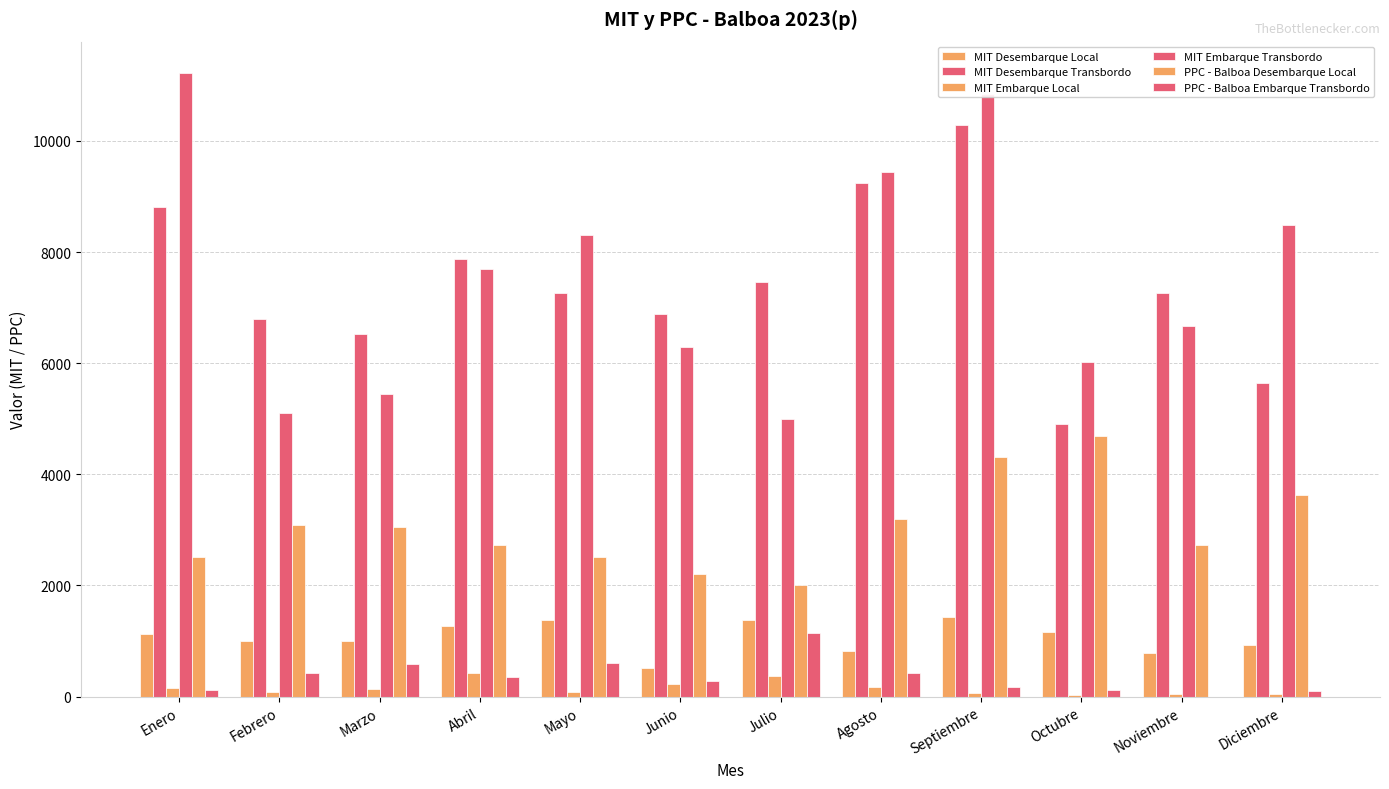

How many categories are shown in the chart?

12